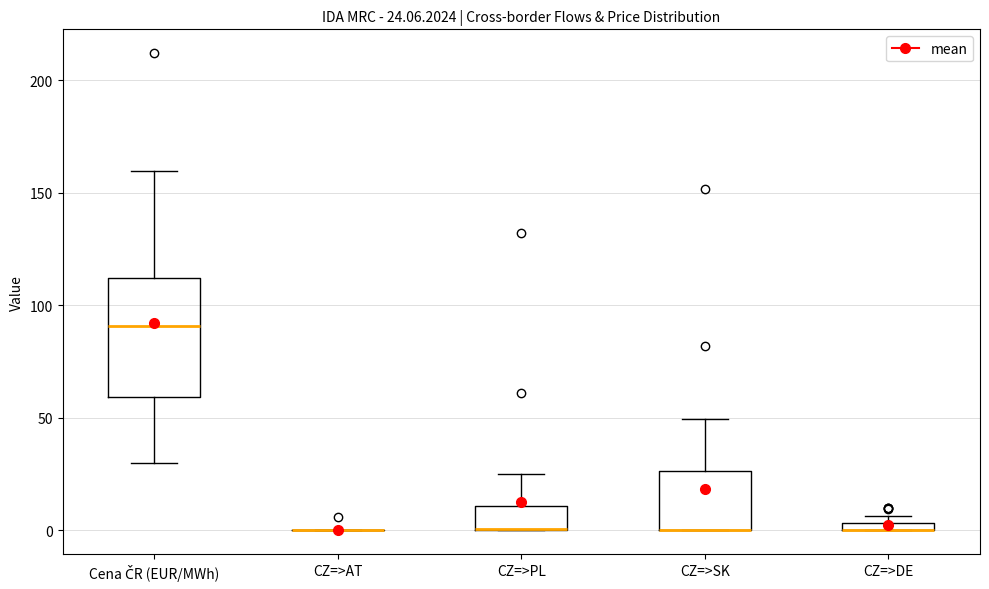

Which box is the tallest, from its lower edge to its upper edge?

Cena ČR (EUR/MWh)